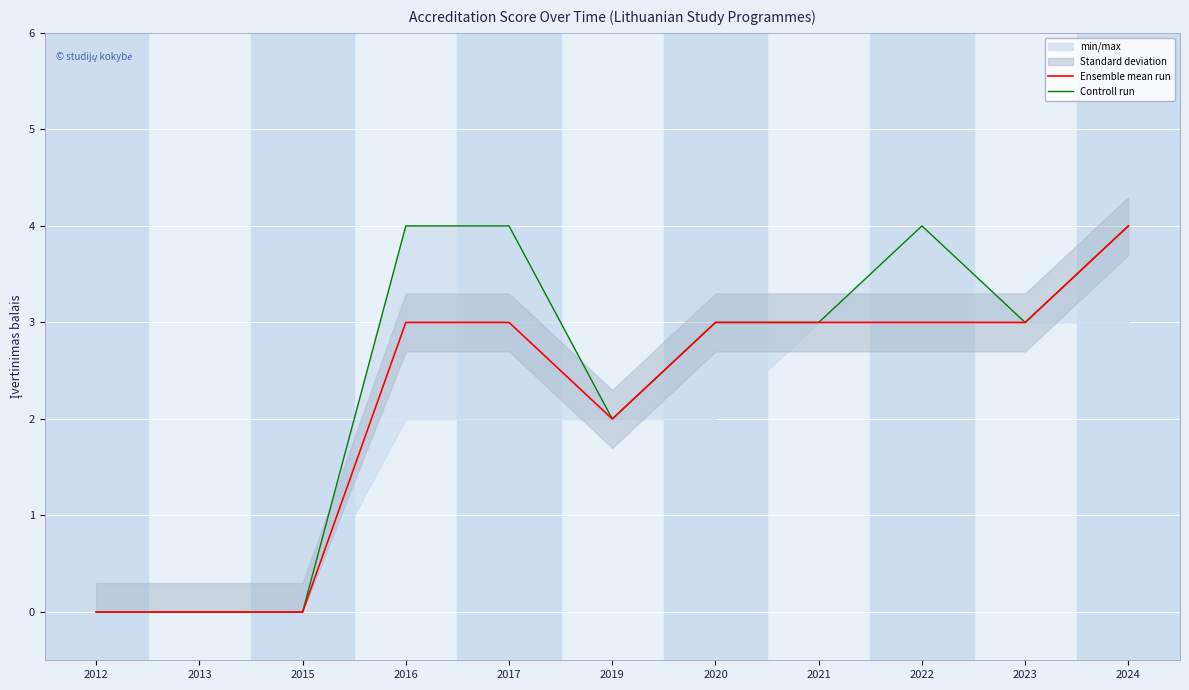

List the series in order of their peak value, lowest first.

Ensemble mean run, Controll run